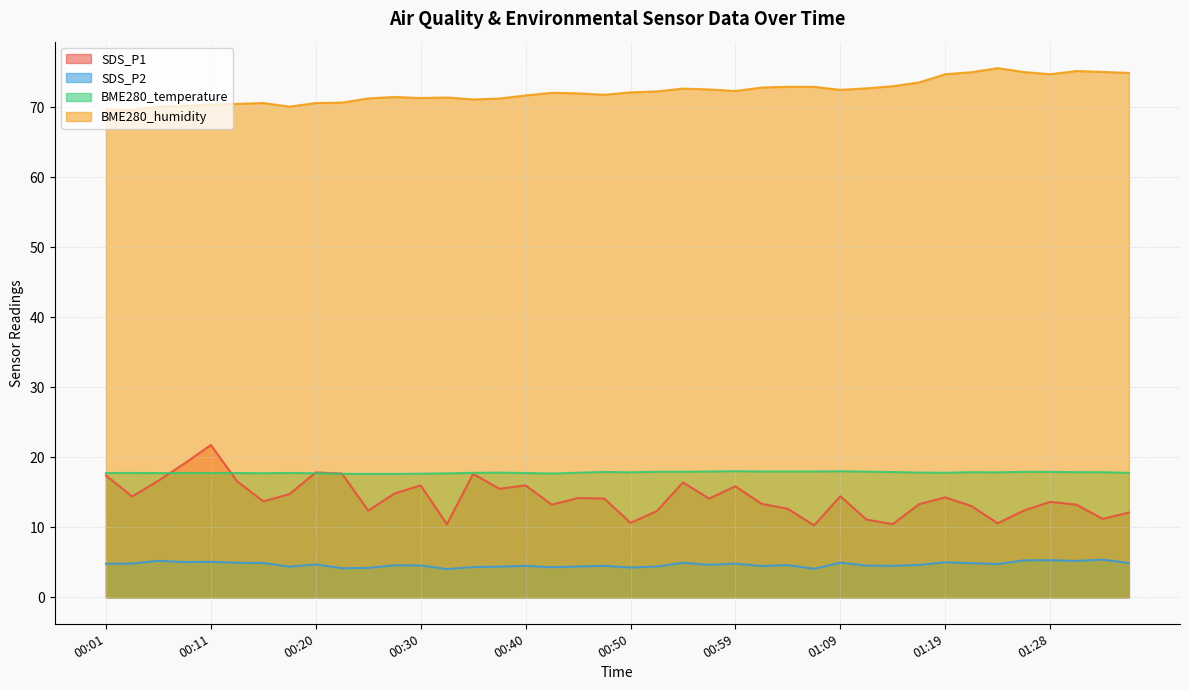

What is the difference between the SDS_P2 values at 01:16 and 00:33?

0.6